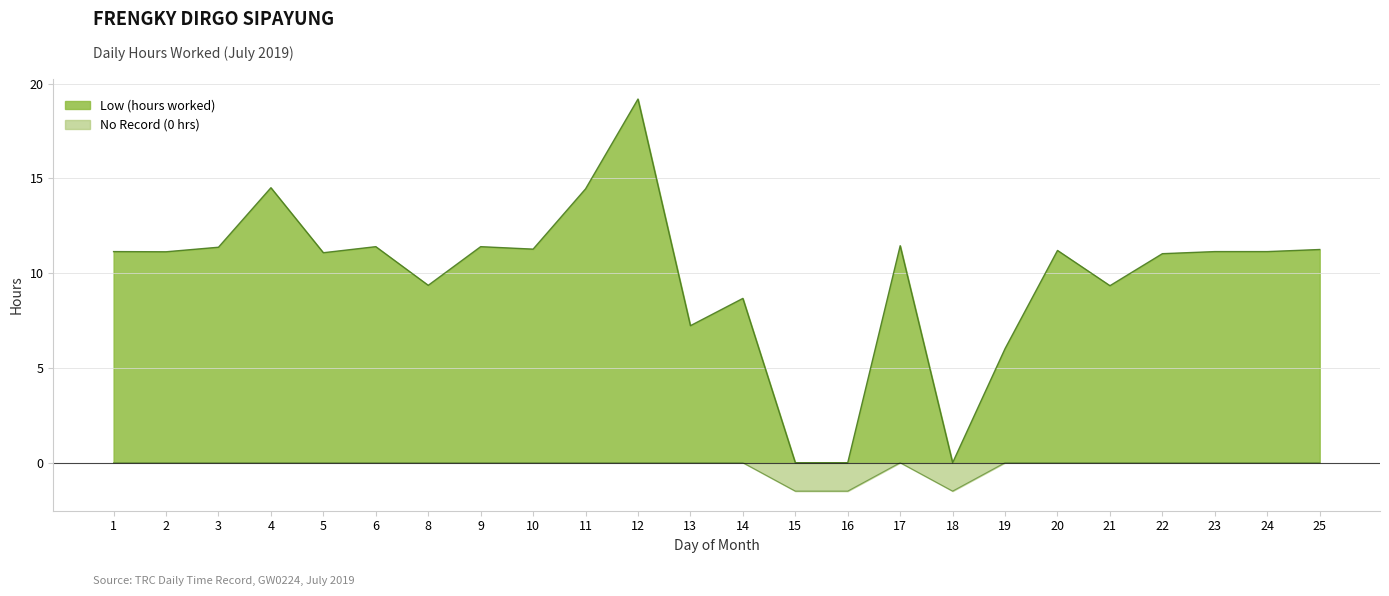

List the labels in order of value, smallest first.

15, 16, 18, 19, 13, 14, 21, 8, 22, 5, 2, 1, 23, 24, 20, 25, 10, 3, 6, 9, 17, 11, 4, 12